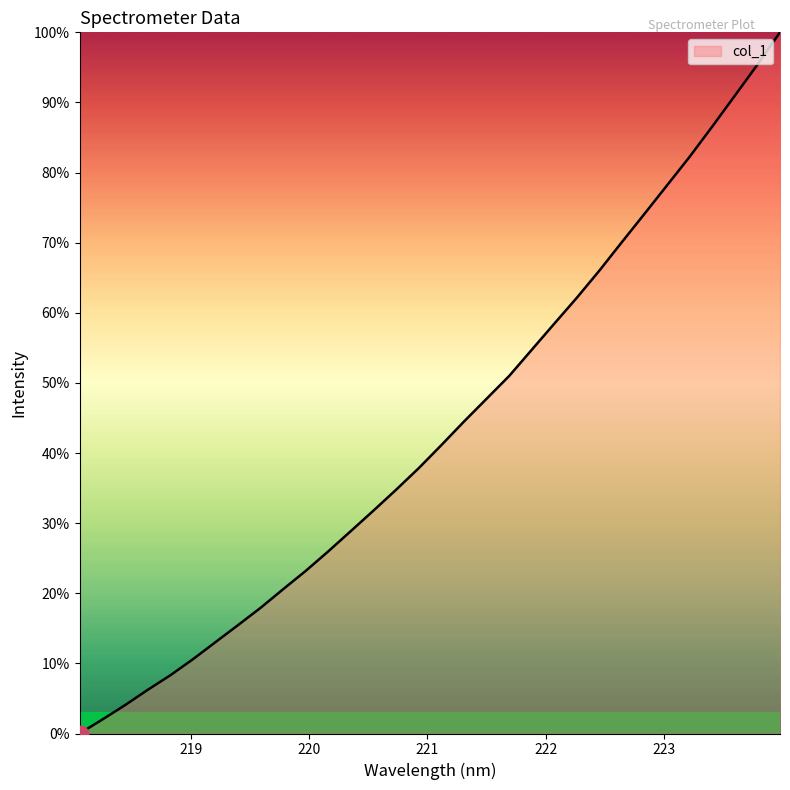

What is the difference between the maximum and minimum values?

100.0